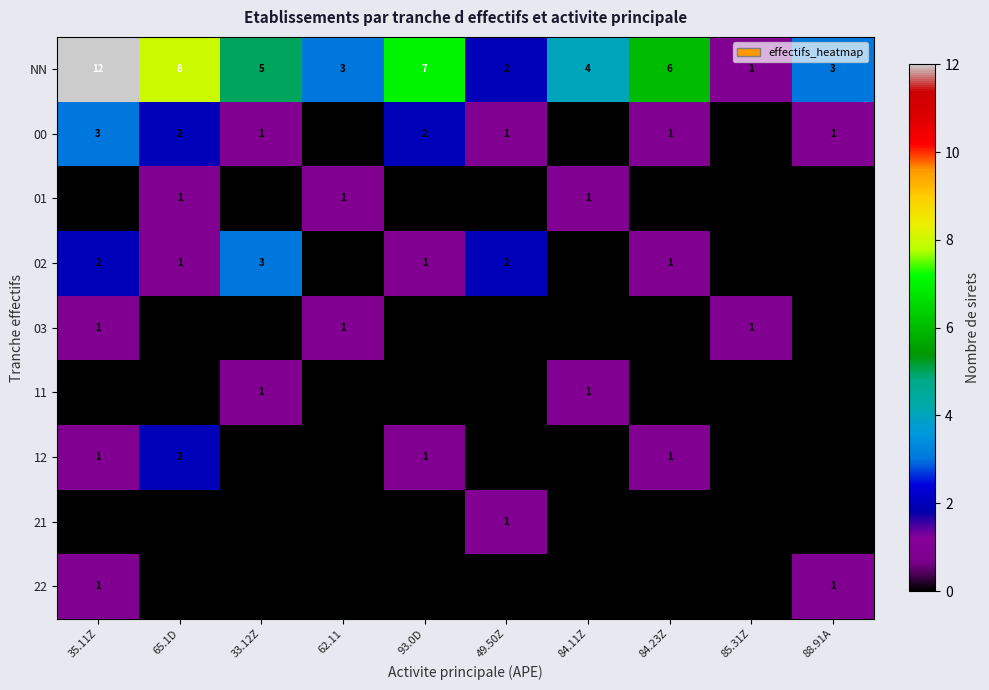

What is the sum of the NN values at 93.0D and 62.11?

10